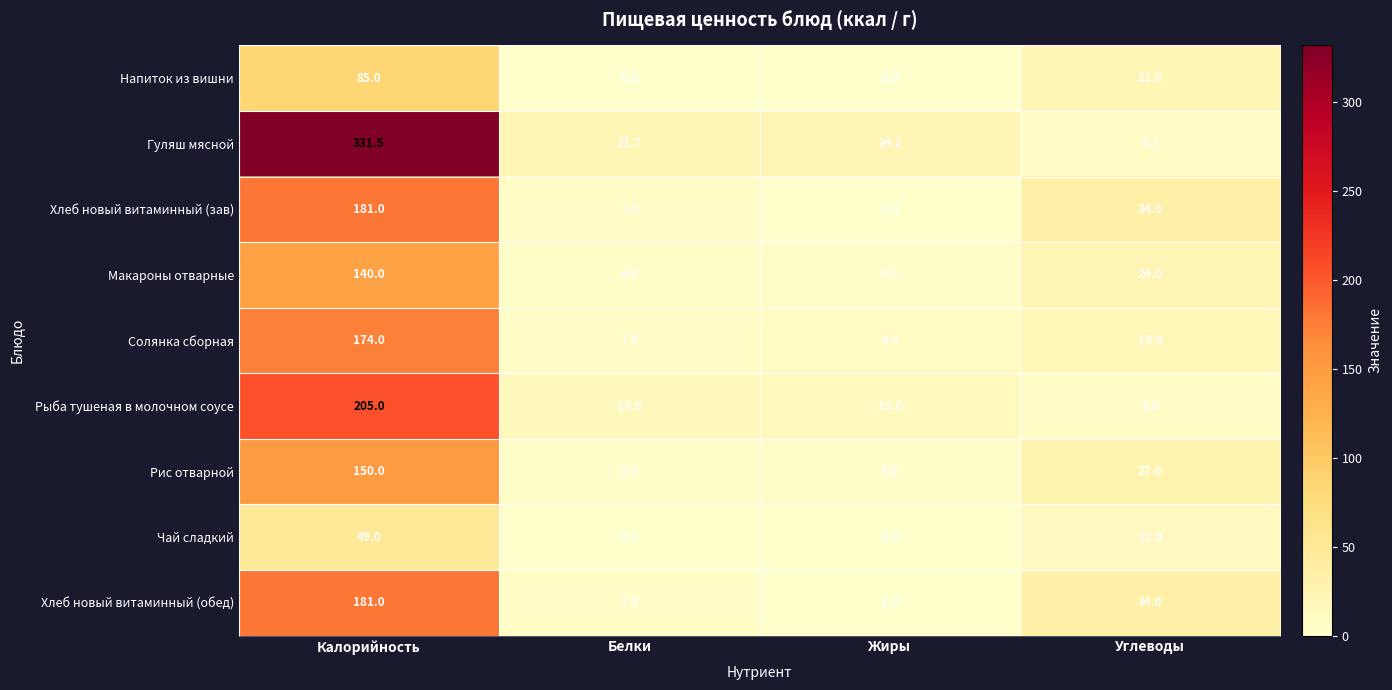

The Хлеб новый витаминный (зав) series shows 7.0 at Белки. True or false?

True